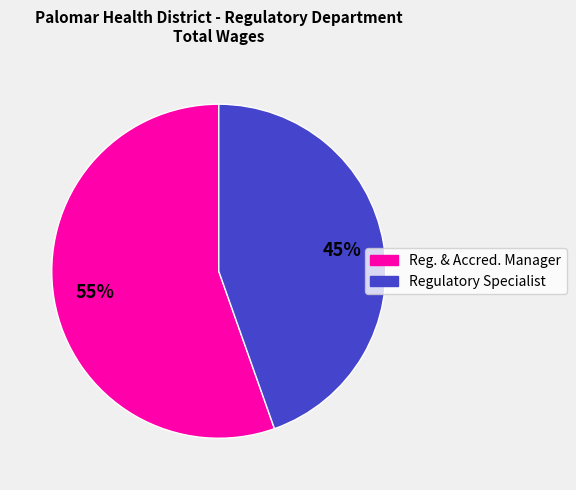

Does any single category account for the majority?

Yes